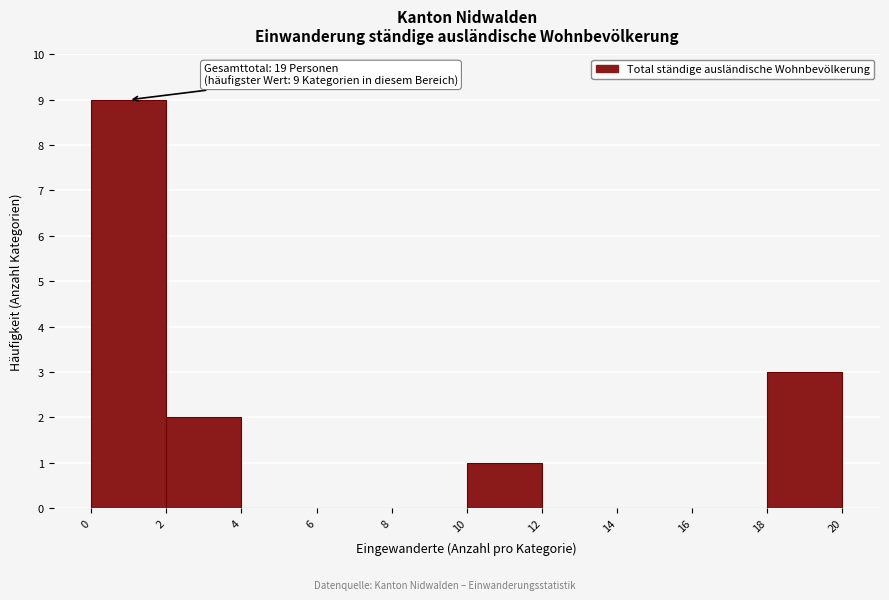

Over which range of the x-axis is the bar tallest?

0 to 2